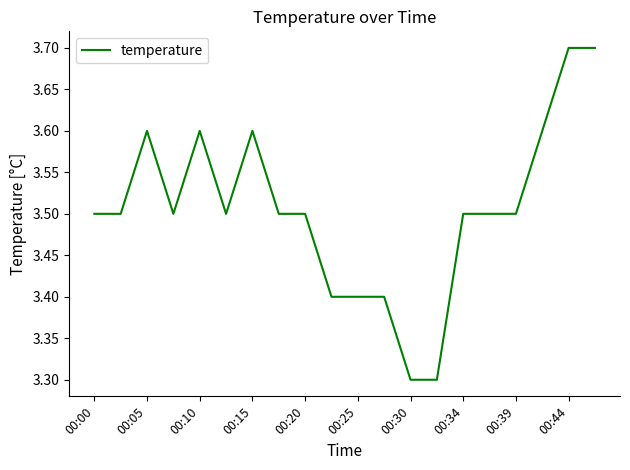

What is the maximum value shown in the chart?

3.7